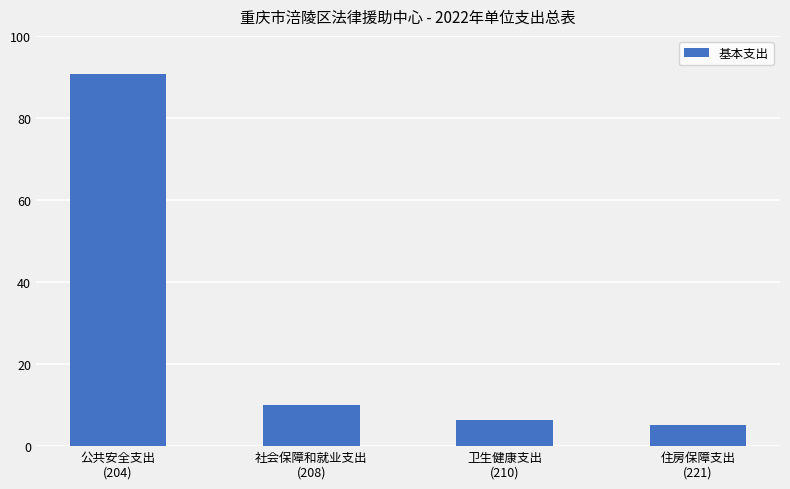

What is the minimum value shown in the chart?

5.1